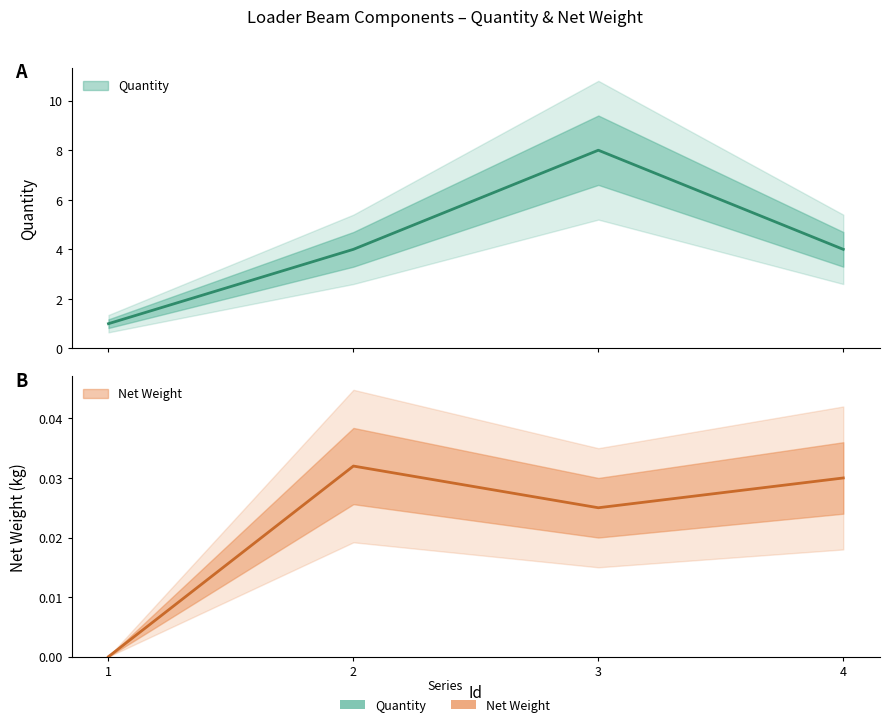

Between 1 and 4, which is larger?

4